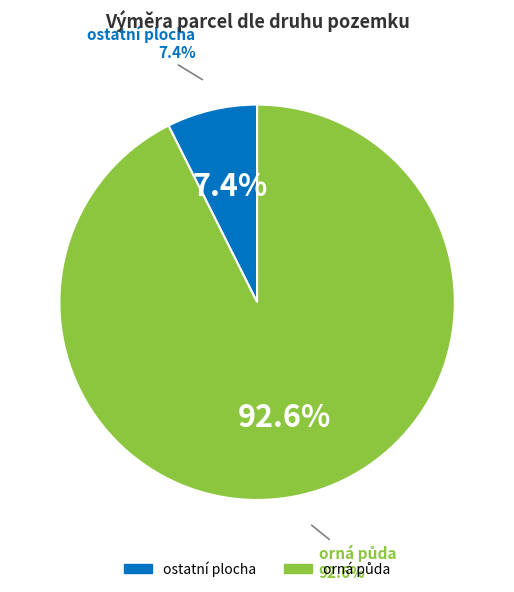

What is the majority slice?

orná půda